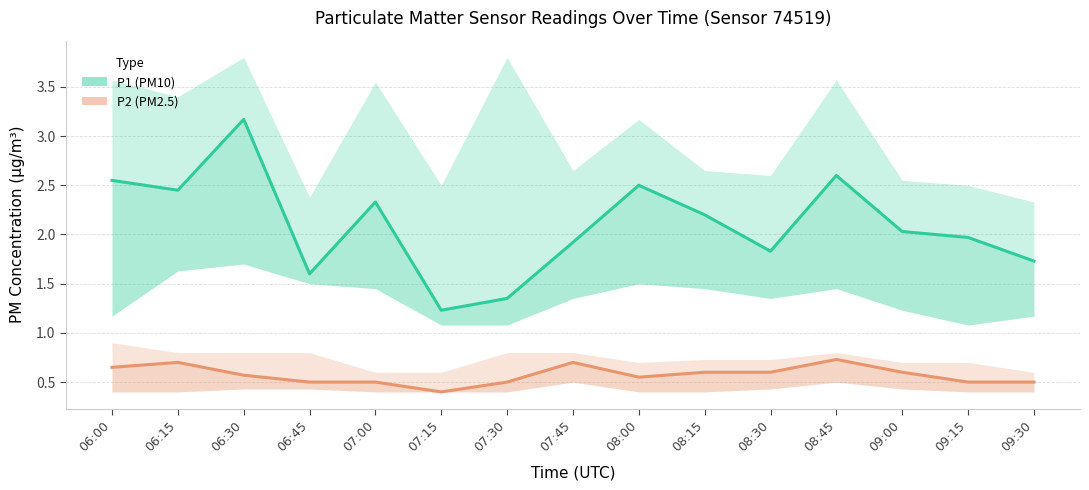

What is the total value across all series at 08:45?

3.3